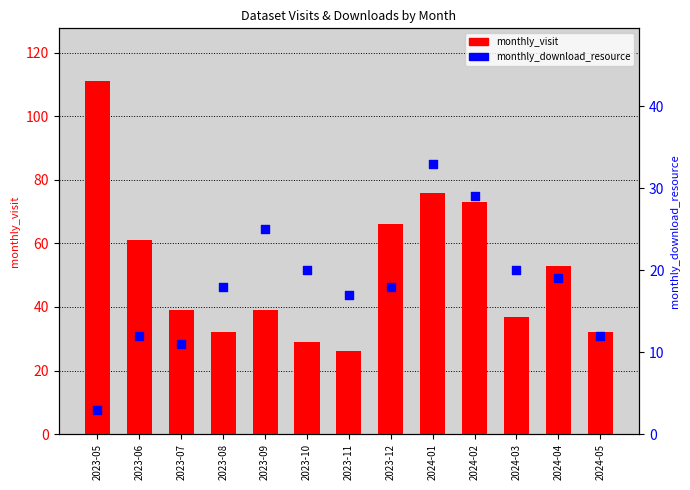

What are all the series names shown in the legend?

monthly_visit, monthly_download_resource